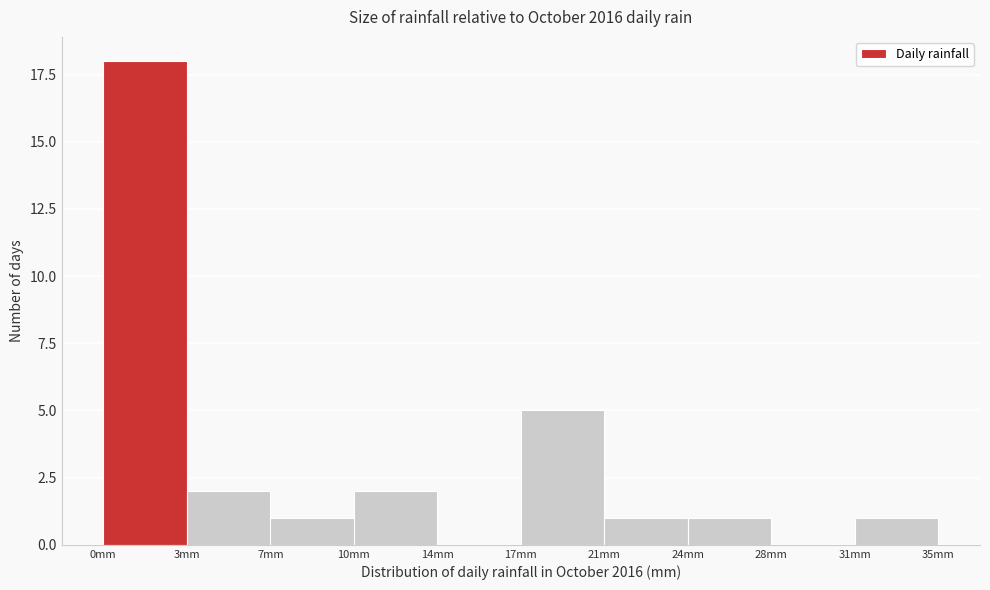

Reading left to right, extract all data points from this chart.

0mm=18	3mm=2	7mm=1	10mm=2	14mm=0	17mm=5	21mm=1	24mm=1	28mm=0	31mm=1